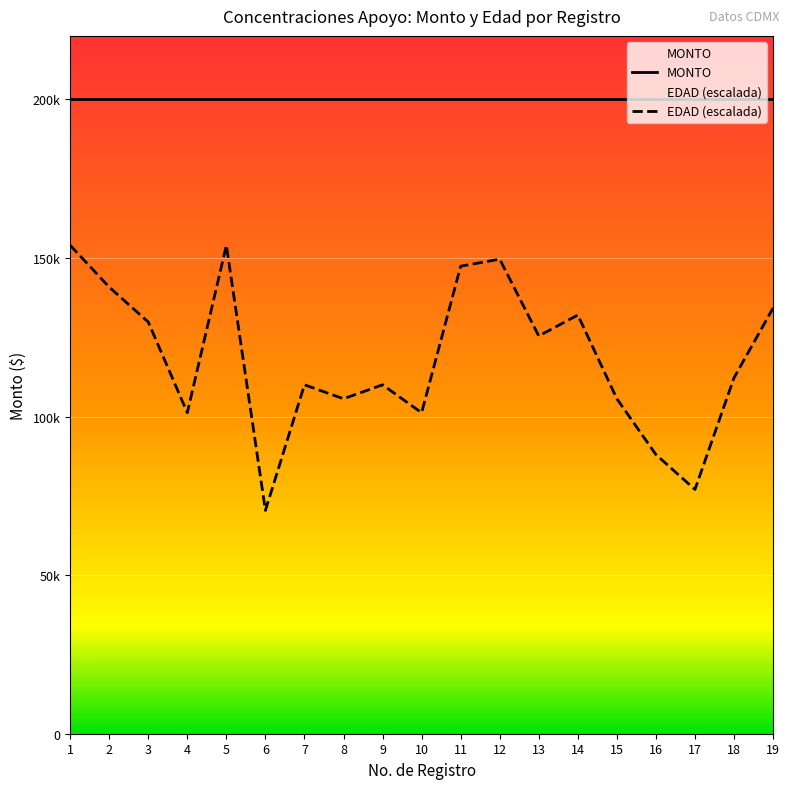

What is the change in value from 11 to 16?

-59400.0